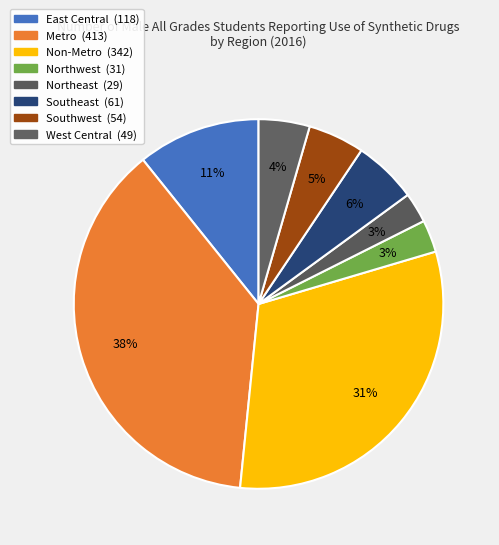

Between Northeast and Non-Metro, which is larger?

Non-Metro